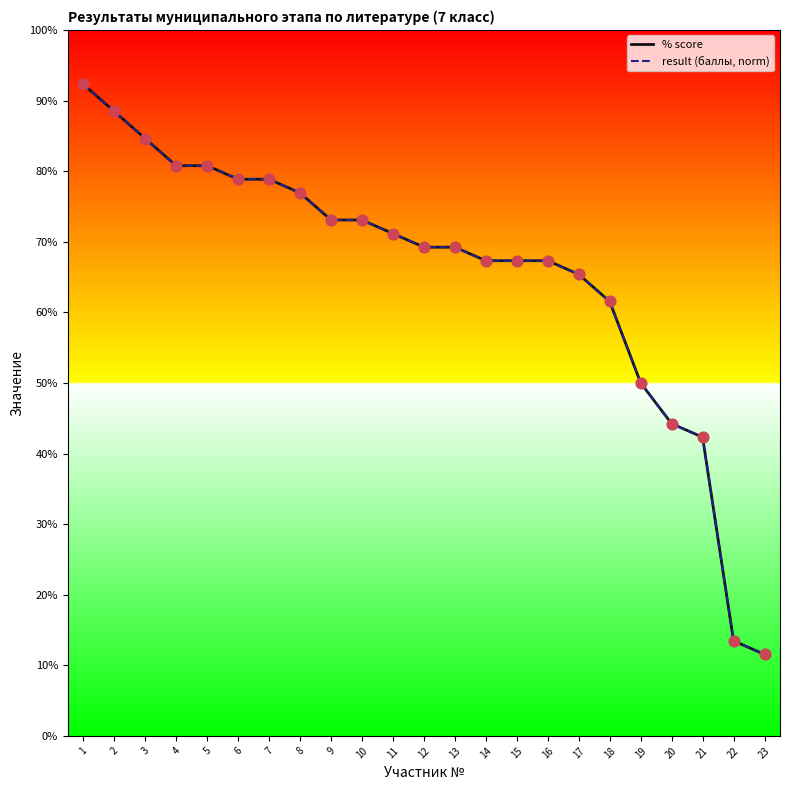

Is the value of result (баллы, norm) at 15 greater than the value of % score at 6?

No